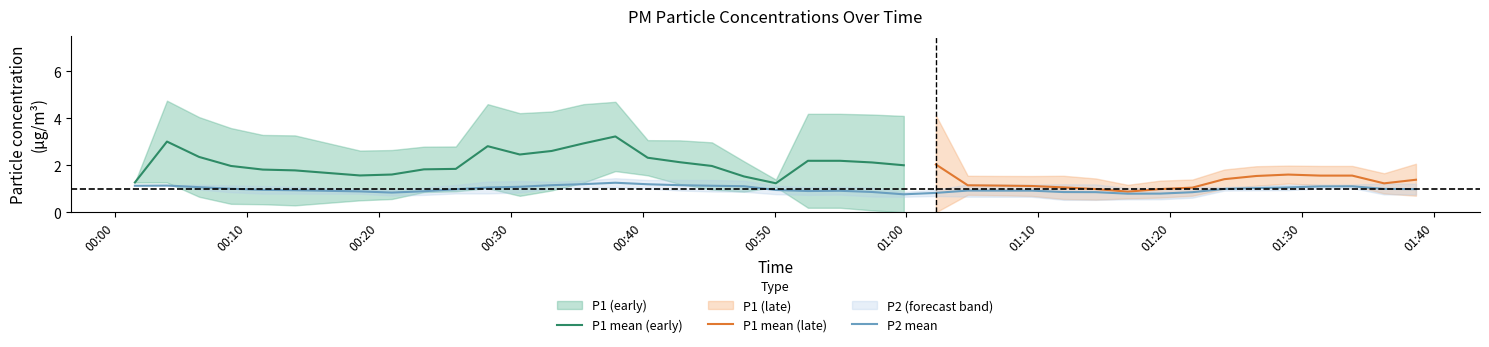

What is the highest value of the P1 mean (early) series?

3.2